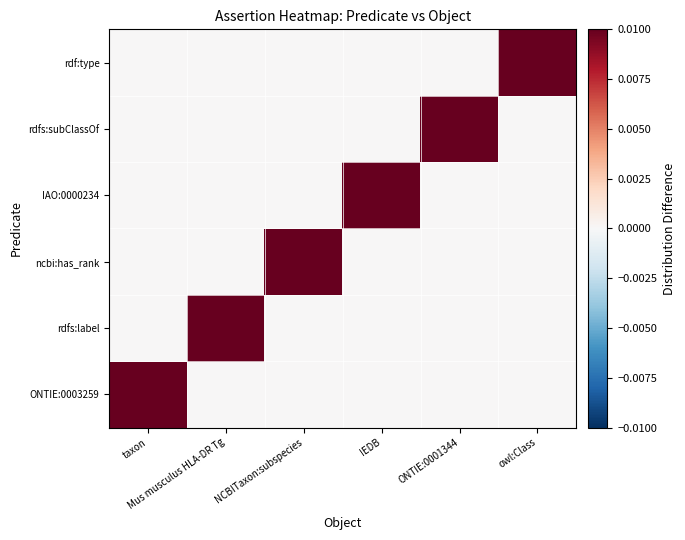

List the series in order of their peak value, highest first.

ONTIE:0003259, rdfs:label, ncbi:has_rank, IAO:0000234, rdfs:subClassOf, rdf:type